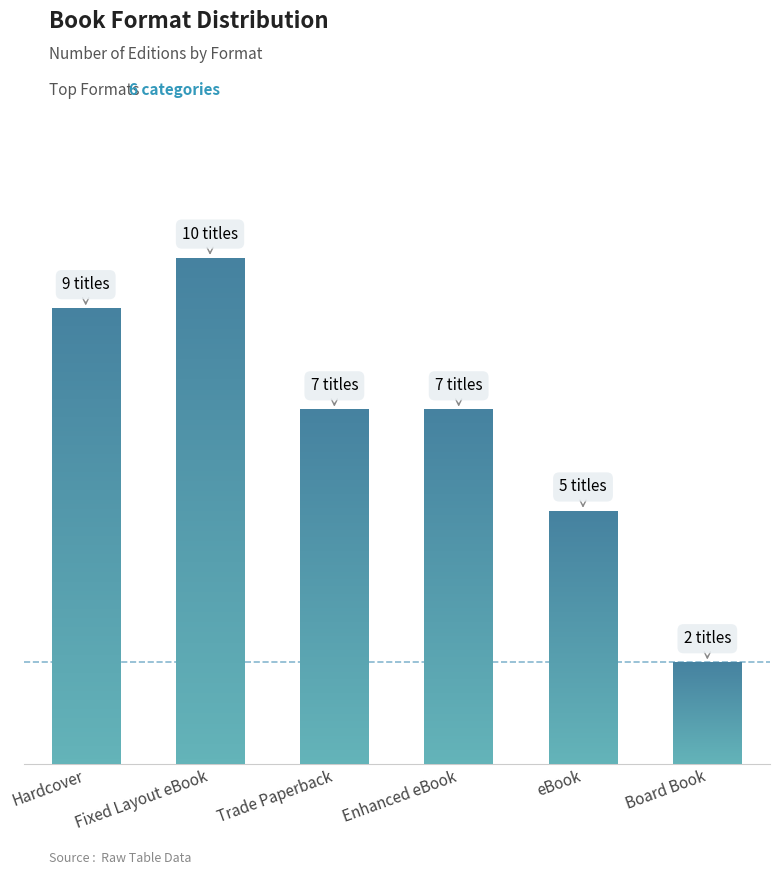

Count the number of values greater than 7.

2